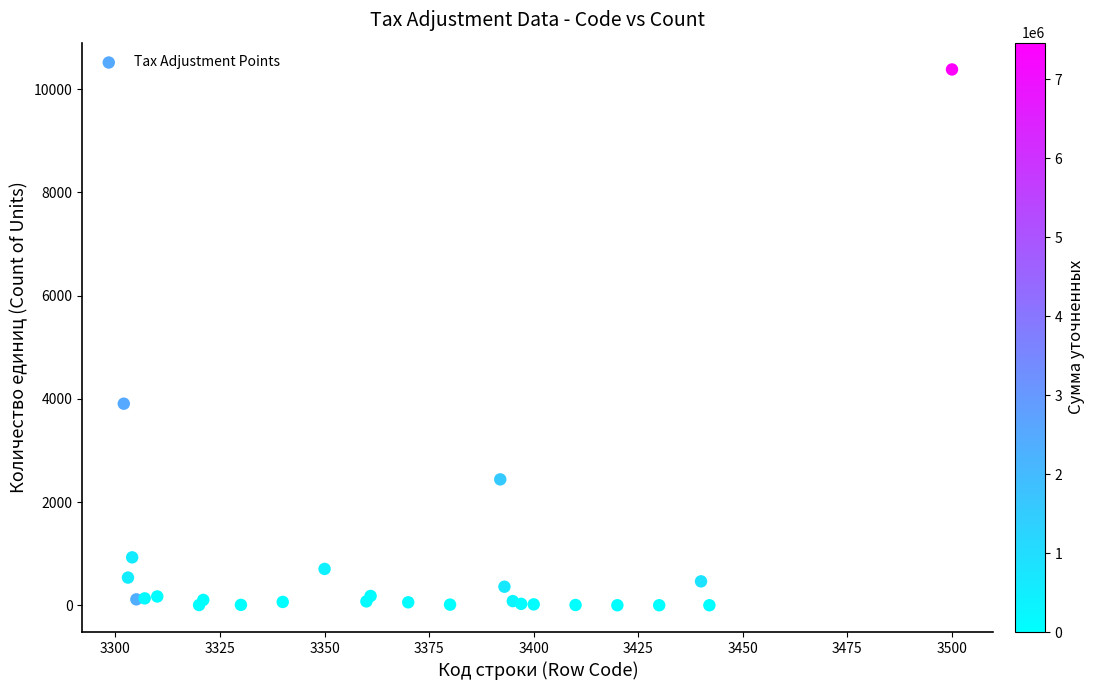

What Y value in the scatter plot is closest to 5191?

3906